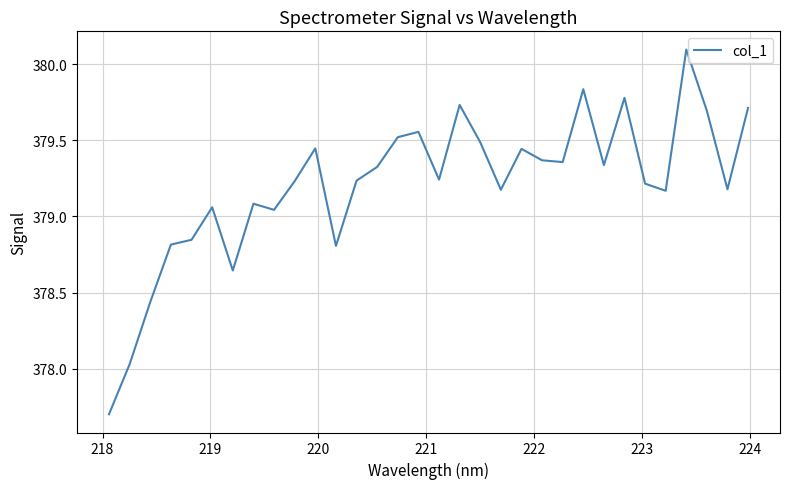

What is the sum of all values?

12134.6